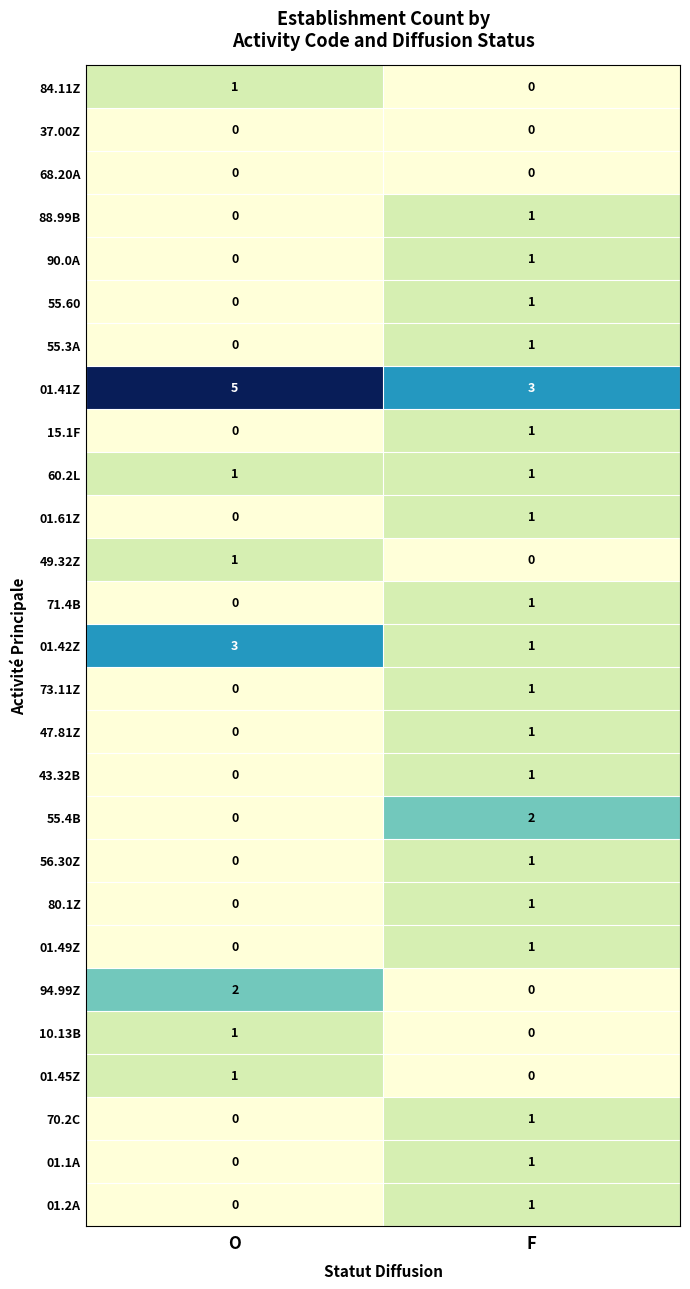

Which series has the largest total across all categories?

01.41Z